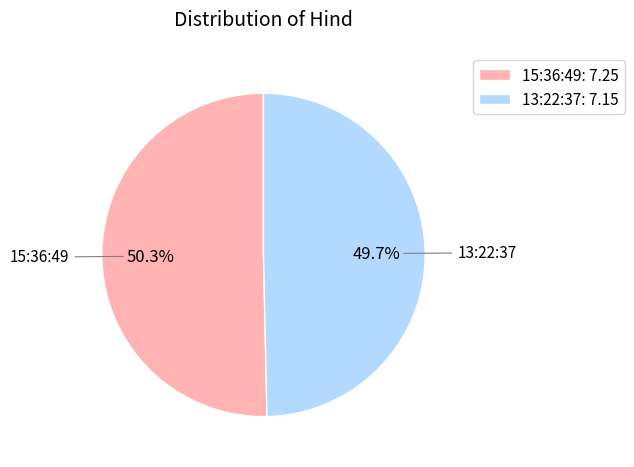

To the nearest percent, what is the combined percentage of 13:22:37 and 15:36:49?

100%